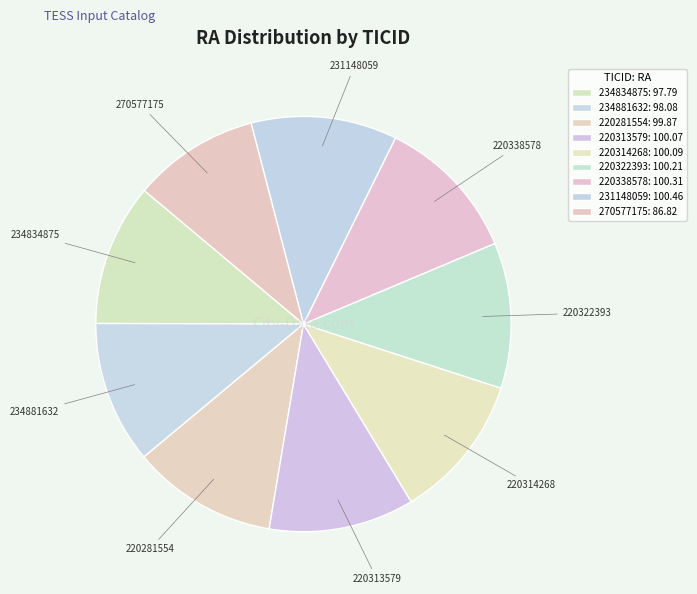

Is the sum of 220313579 and 220322393 greater than half?

No